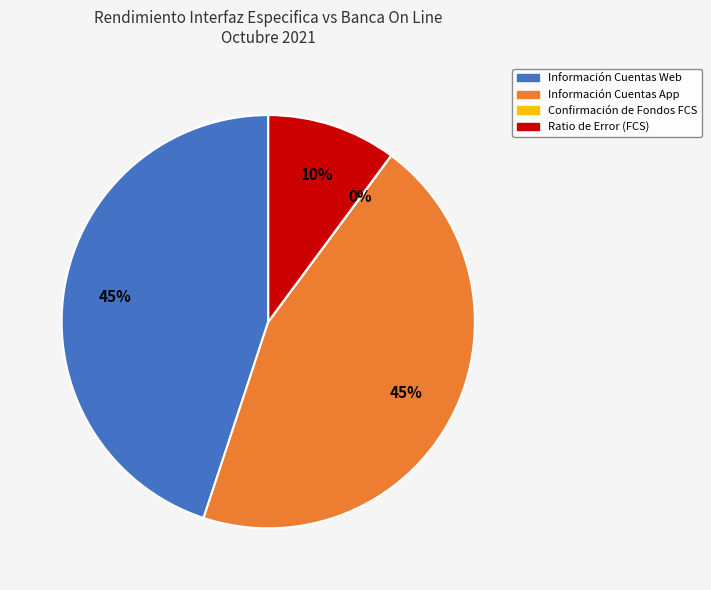

To the nearest percent, what is the difference between the largest and smallest slice percentages?

45%